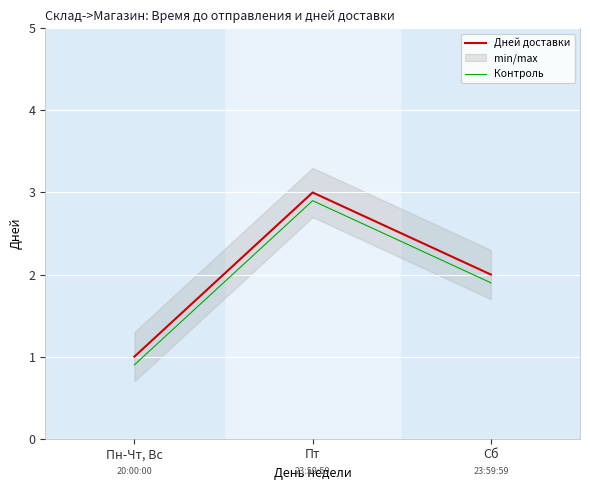

Rank the series by their average value, from highest to lowest.

Дней доставки, Контроль